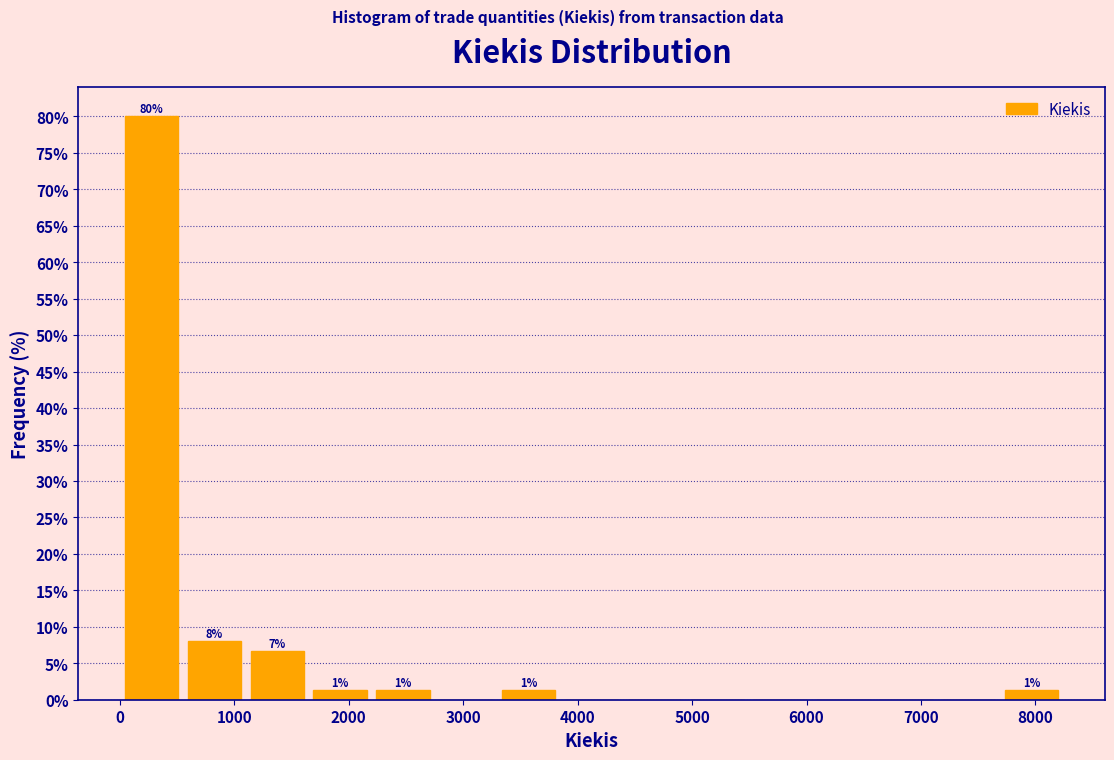

Over which range of the x-axis is the bar tallest?

0 to 600